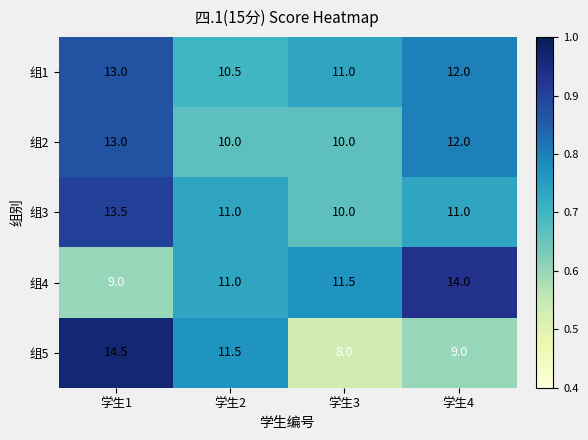

What is the sum of the 组1 values at 学生2 and 学生1?

23.5